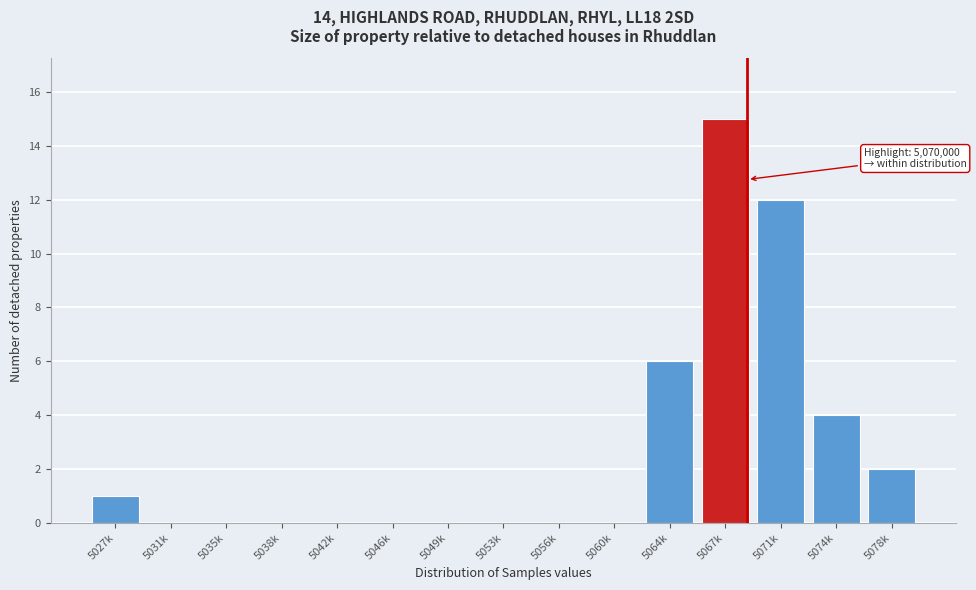

Reading right to left, what are all the values shown in this chart?

5078k=2	5074k=4	5071k=12	5067k=15	5064k=6	5060k=0	5056k=0	5053k=0	5049k=0	5046k=0	5042k=0	5038k=0	5035k=0	5031k=0	5027k=1